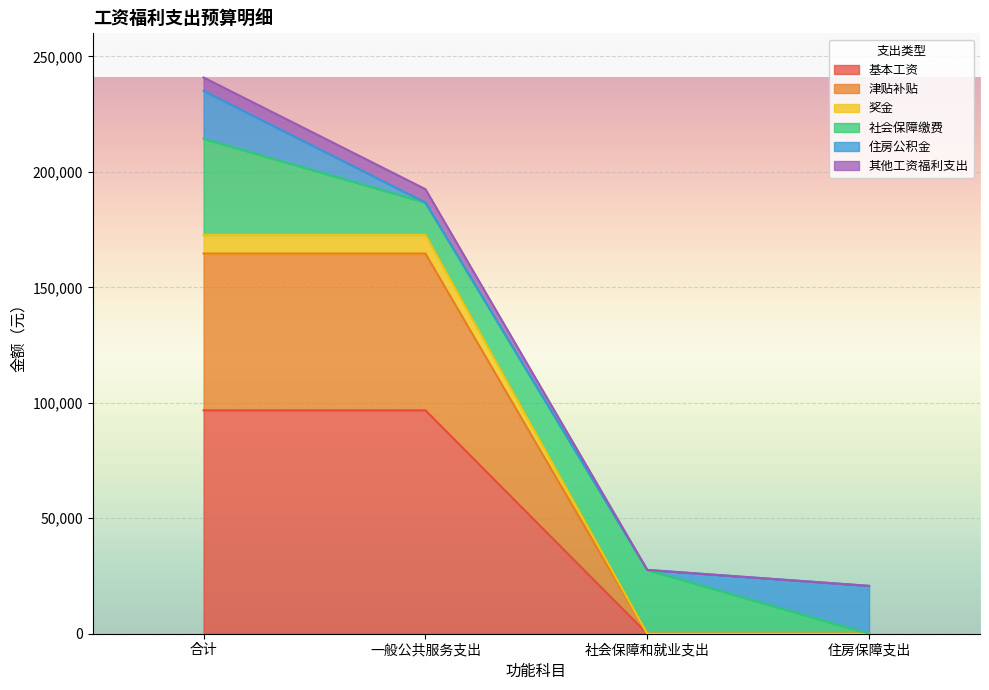

Count the 基本工资 values in the range 0 to 96756.

4